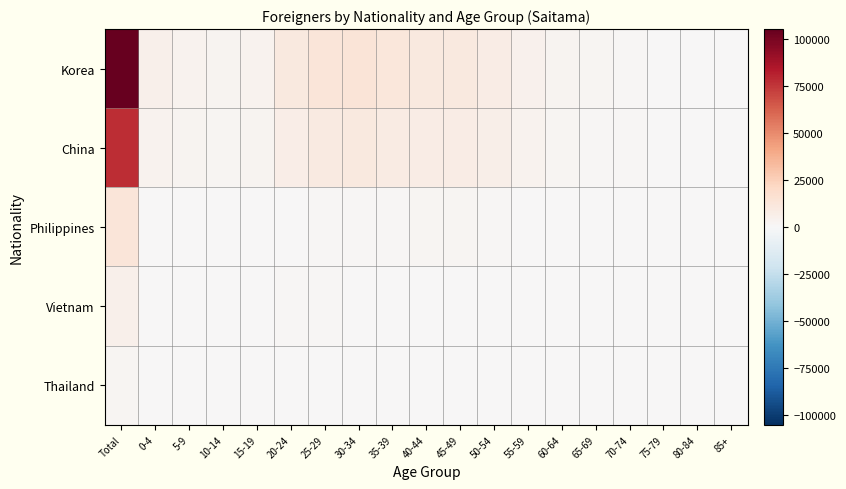

Which series has the largest range (max minus min)?

Korea